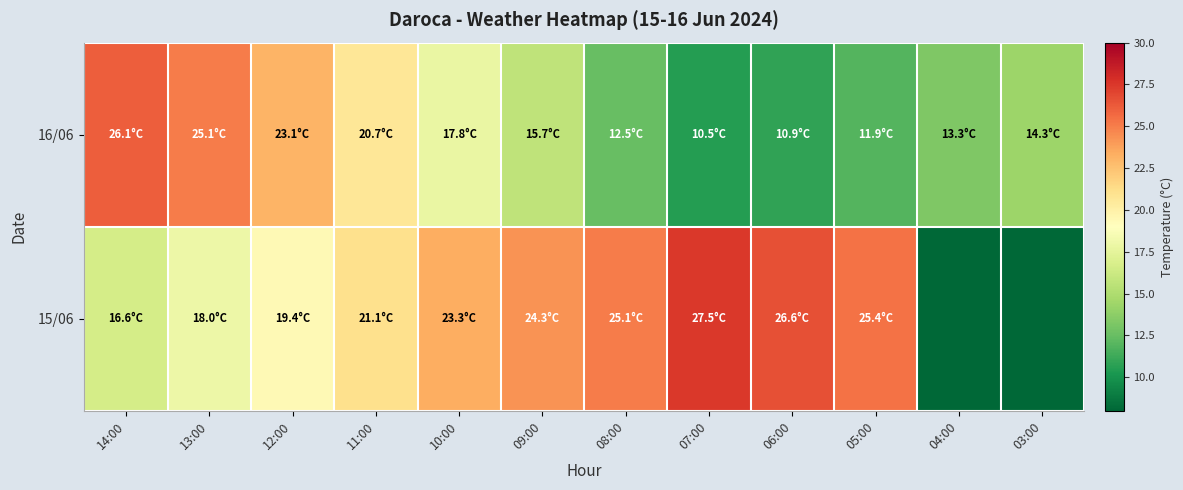

Rank the series by their maximum value, from lowest to highest.

16/06, 15/06